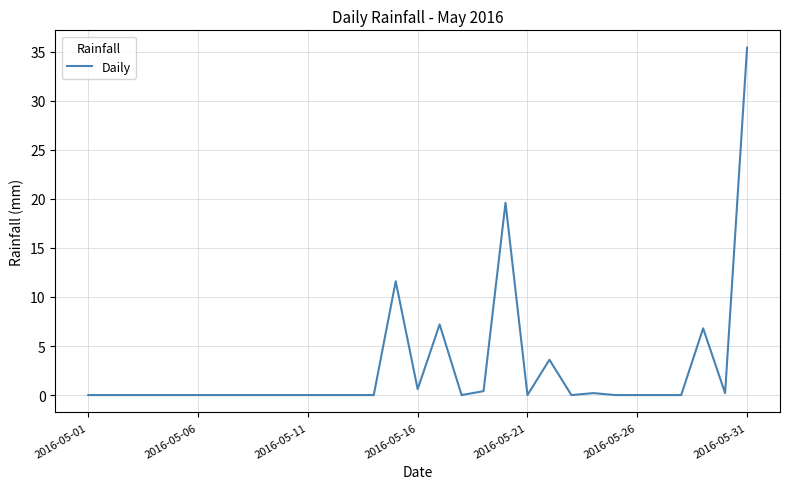

What is the difference between the maximum and minimum values?

35.4